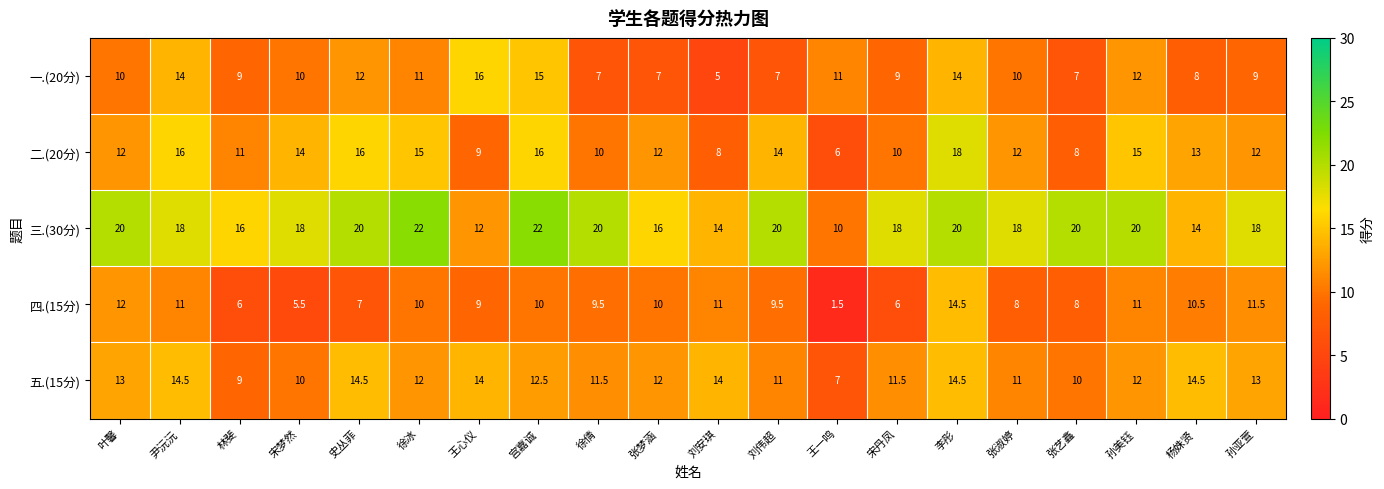

Between 尹沅沅 and 张梦涵, which series saw the biggest shift?

一.(20分)